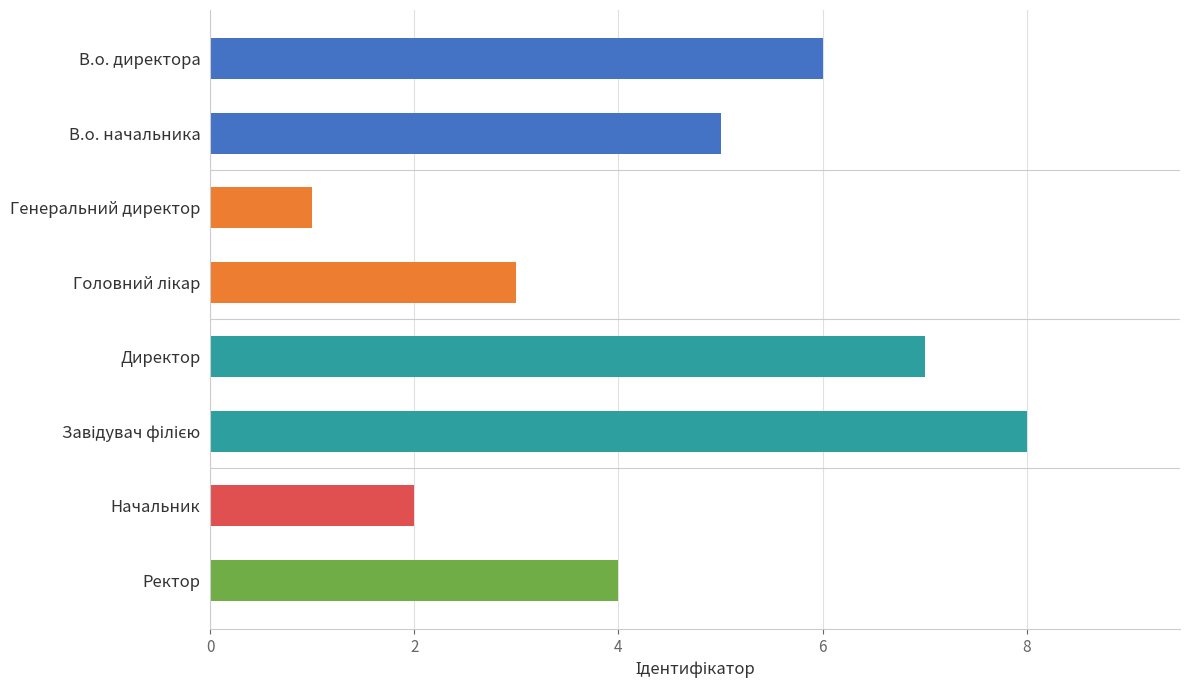

At which category does the chart reach its minimum across all series?

Генеральний директор